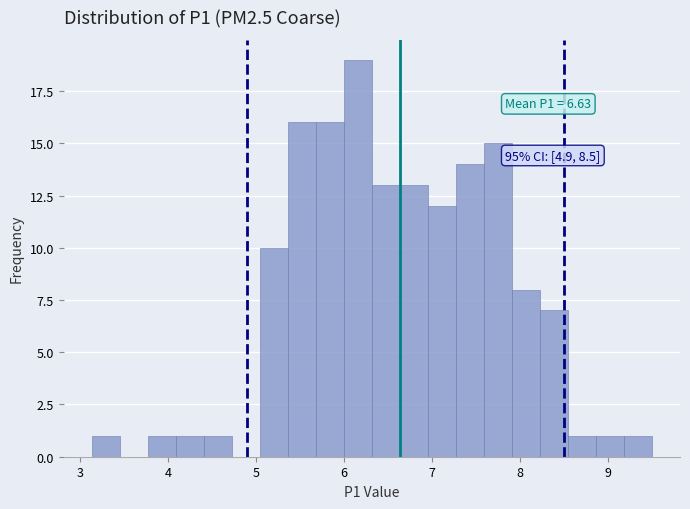

Read against the x-axis, roughly where is the centre of the tallest bar?

6.2